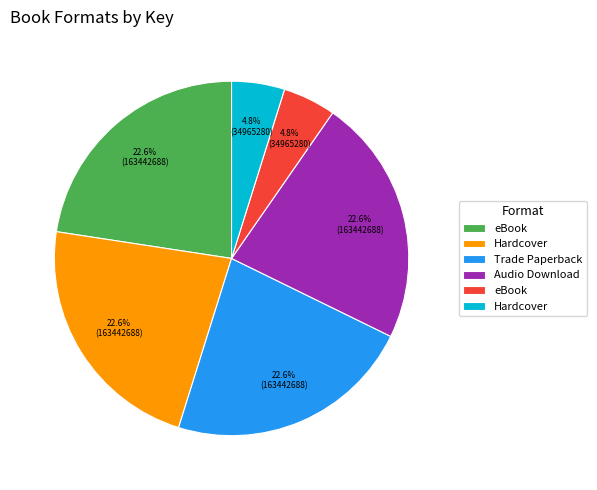

Is there a majority slice in this chart?

No